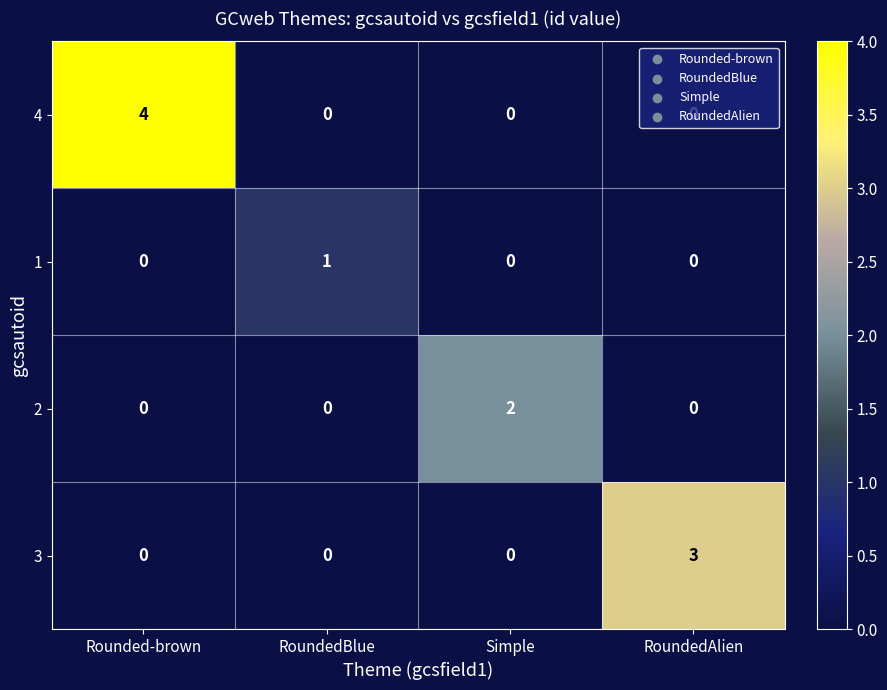

Which category has the highest value in the 1 series?

RoundedBlue